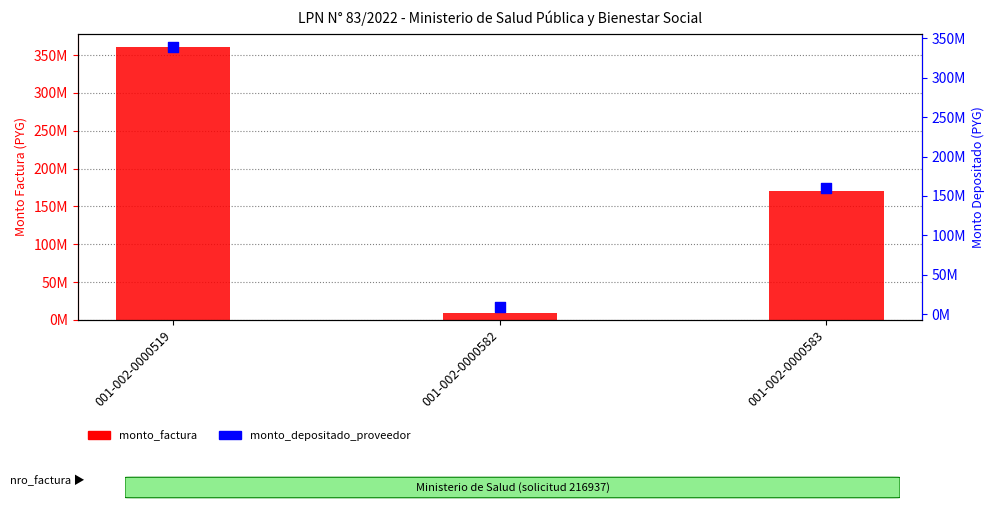

What is the total value across all series at 001-002-0000582?

18653256